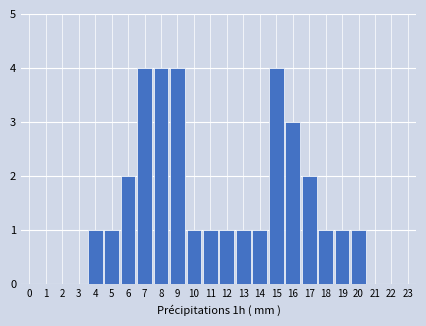

Reading left to right, extract all data points from this chart.

0=0	1=0	2=0	3=0	4=1	5=1	6=2	7=4	8=4	9=4	10=1	11=1	12=1	13=1	14=1	15=4	16=3	17=2	18=1	19=1	20=1	21=0	22=0	23=0